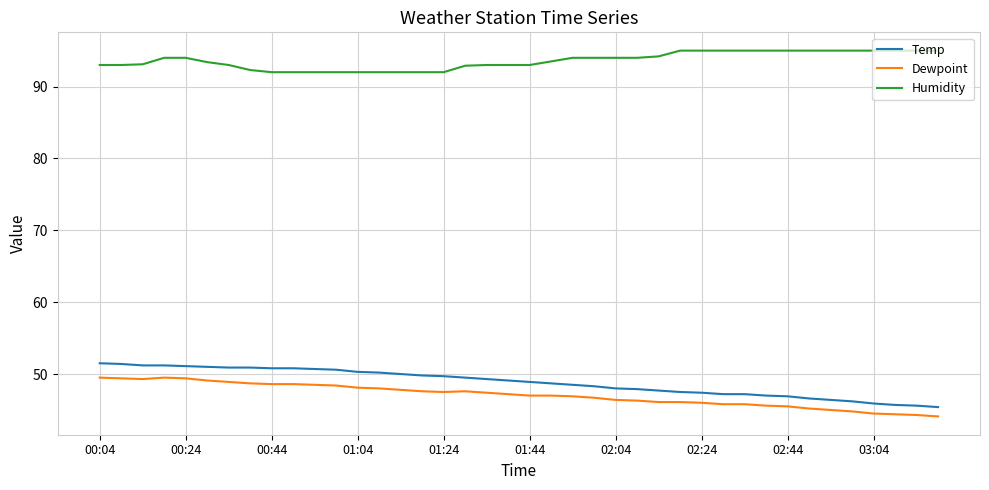

True or false: Dewpoint and Temp cross at least once.

False